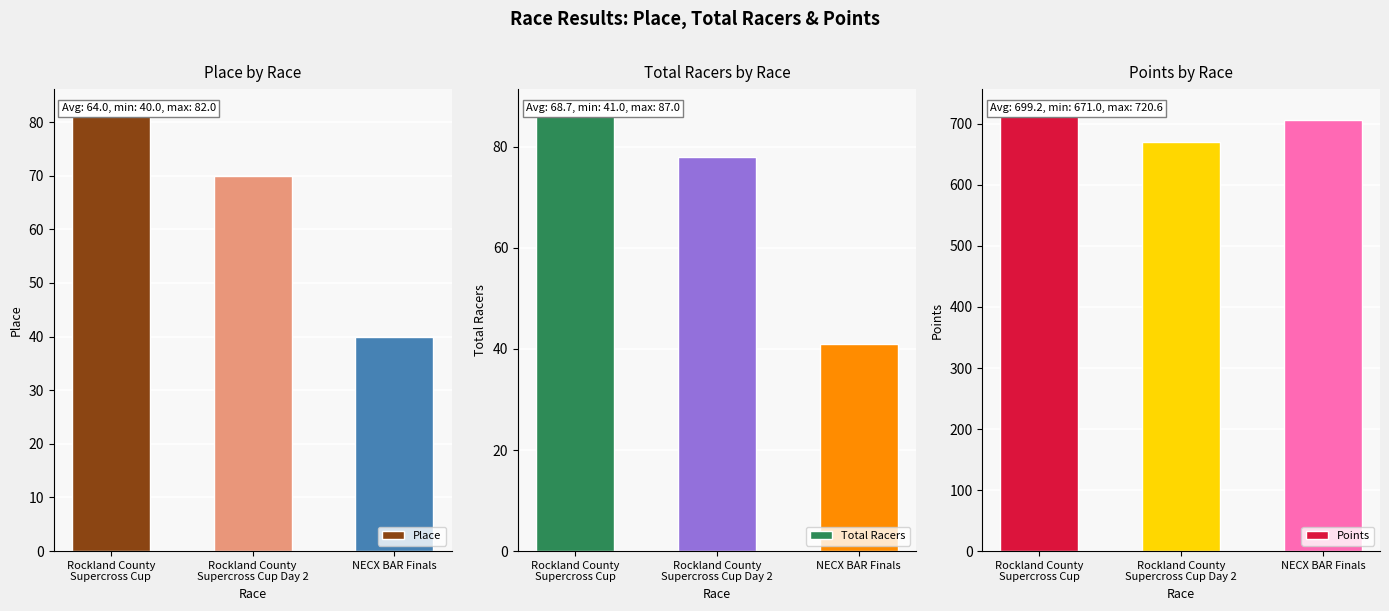

At which label does Place reach its minimum?

NECX BAR Finals